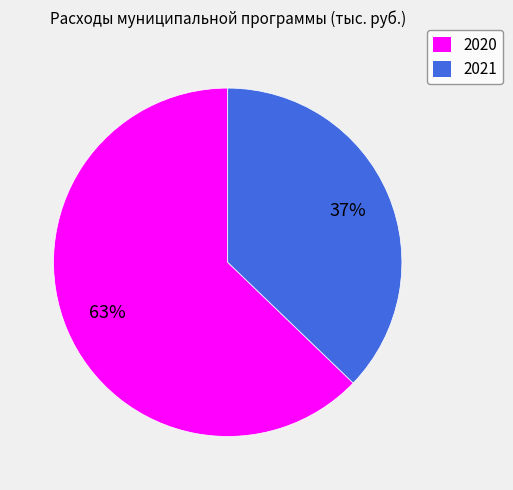

What percentage is the 2021 slice, to the nearest percent?

37%